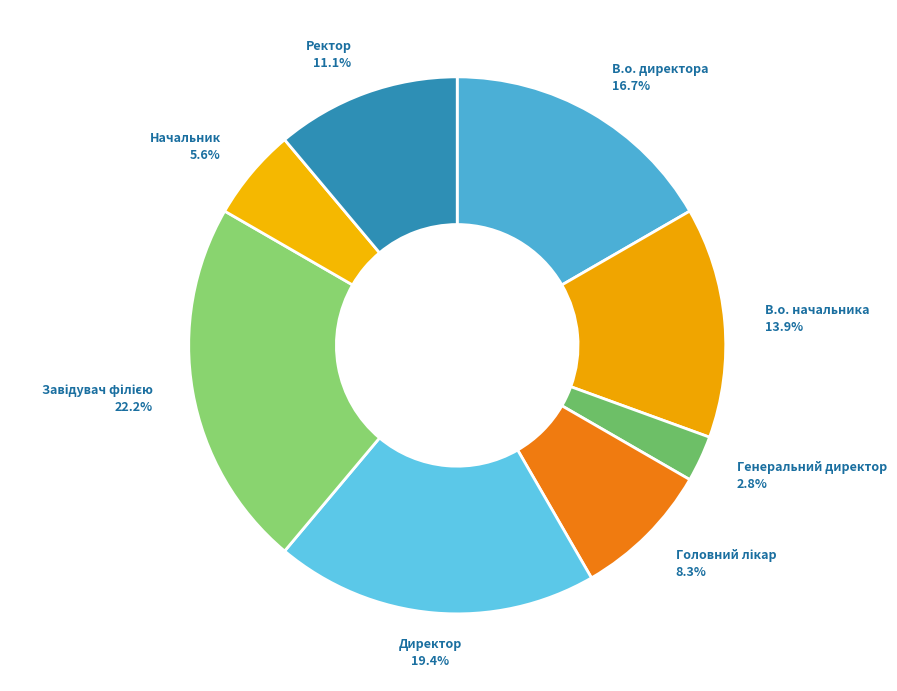

Is there a majority slice in this chart?

No